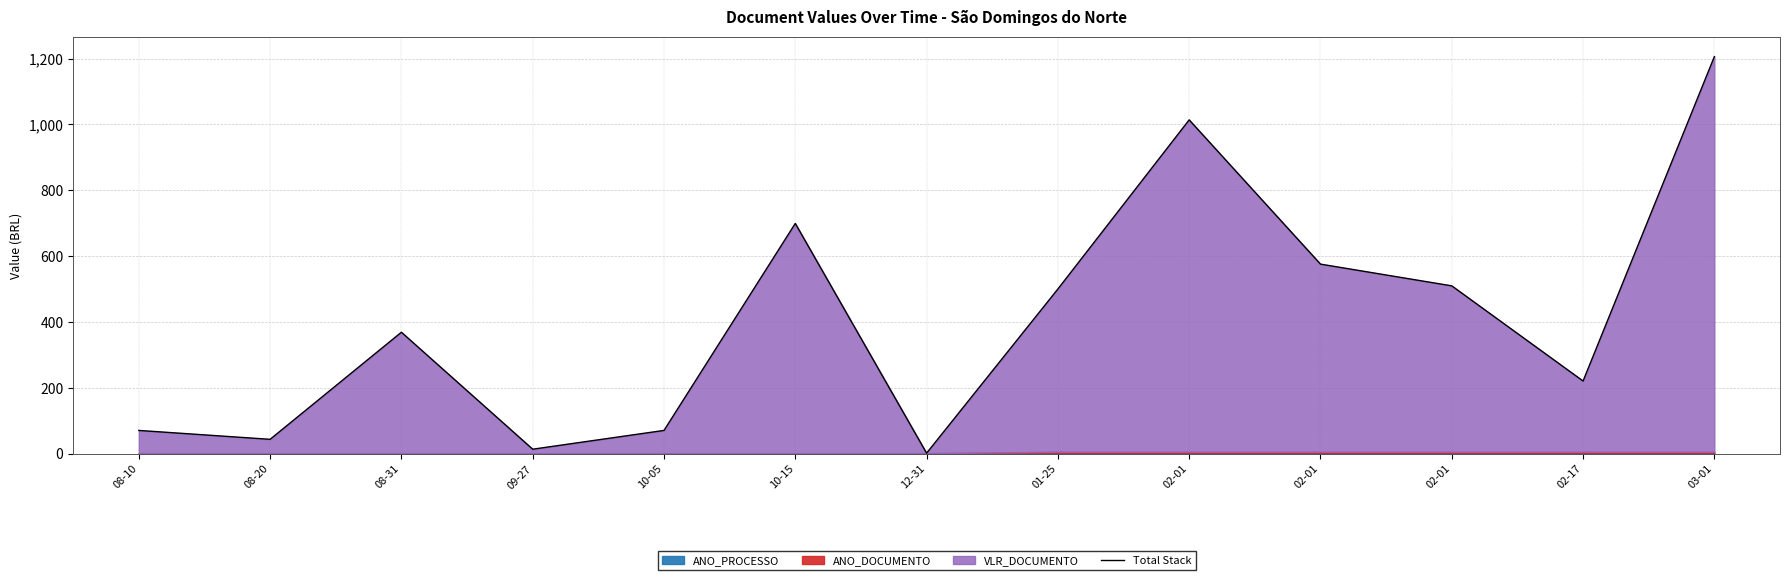

What is the difference between the maximum and minimum values?

1204.0